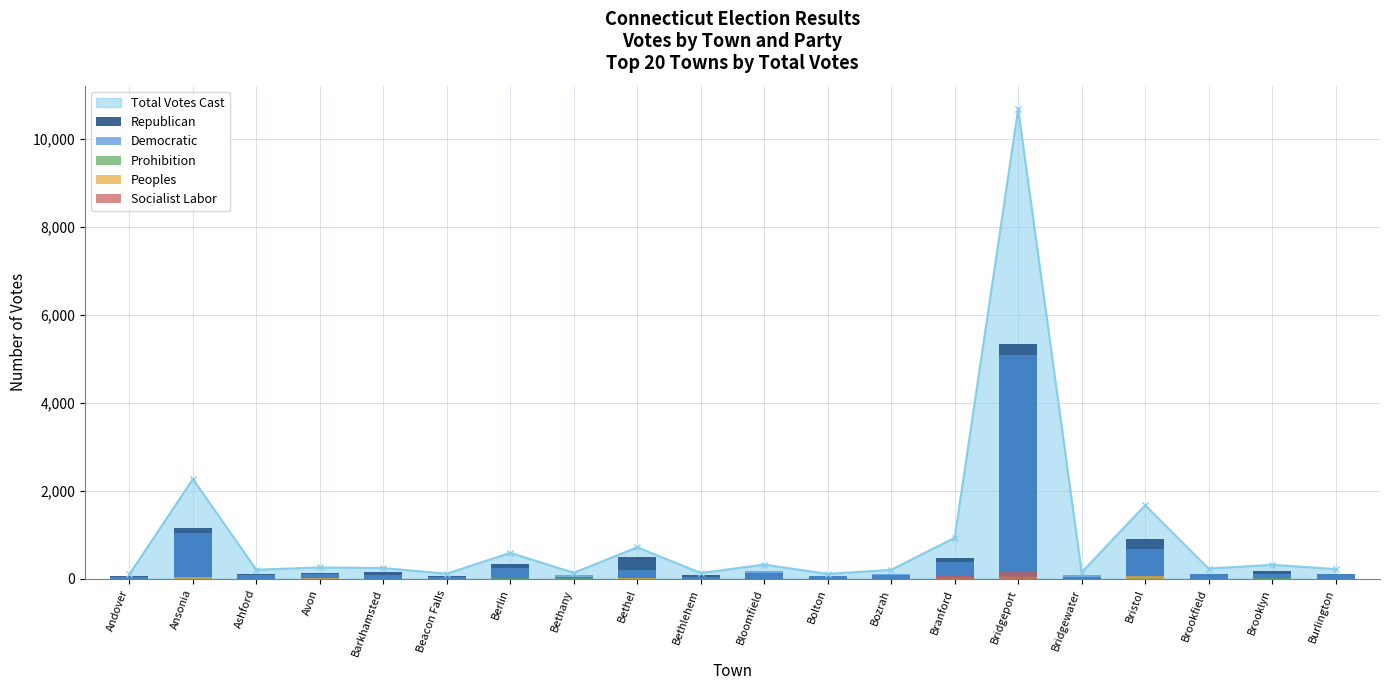

Is the value of Prohibition at Bristol greater than the value of Peoples at Bridgeport?

No